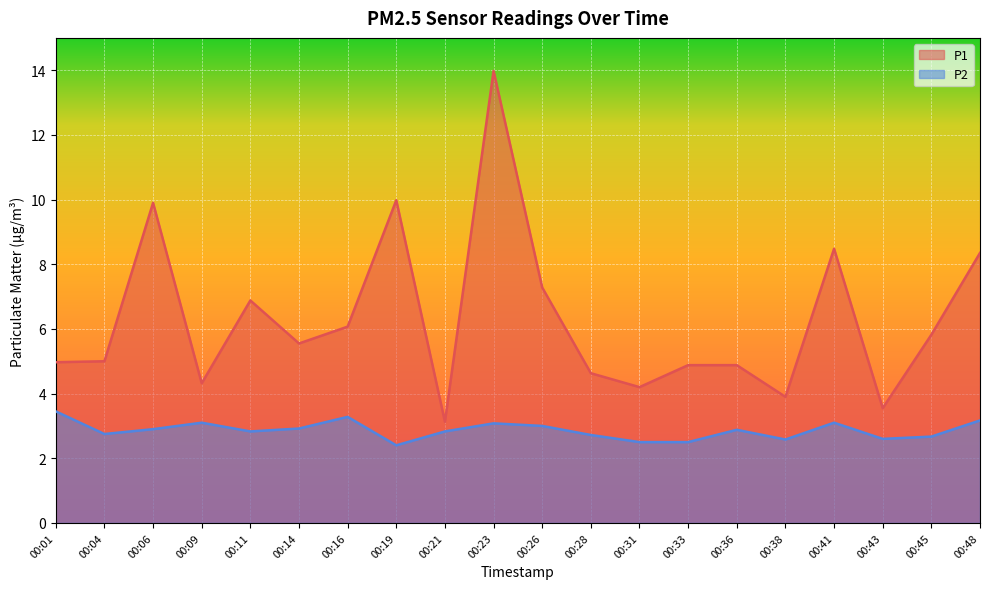

Does the chart display data point markers on the line(s)?

No